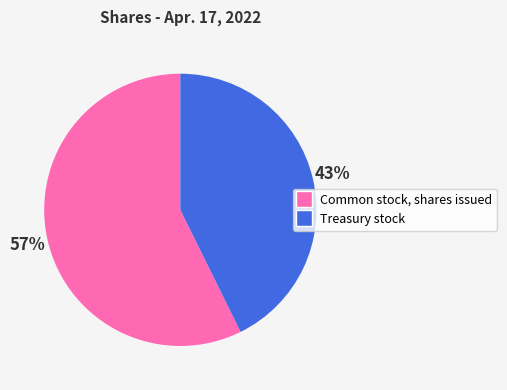

To the nearest percent, what is the combined percentage of Treasury stock and Common stock, shares issued?

100%